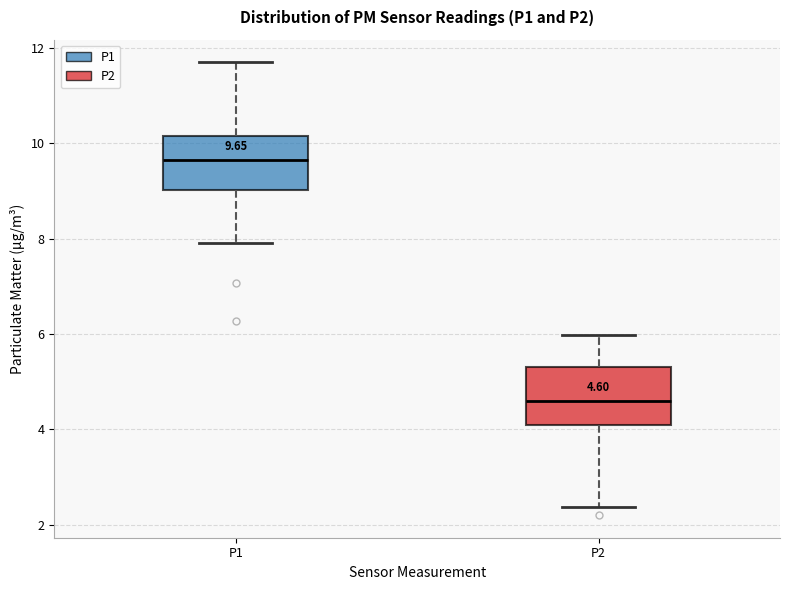

Which box has the lowest median line?

P2